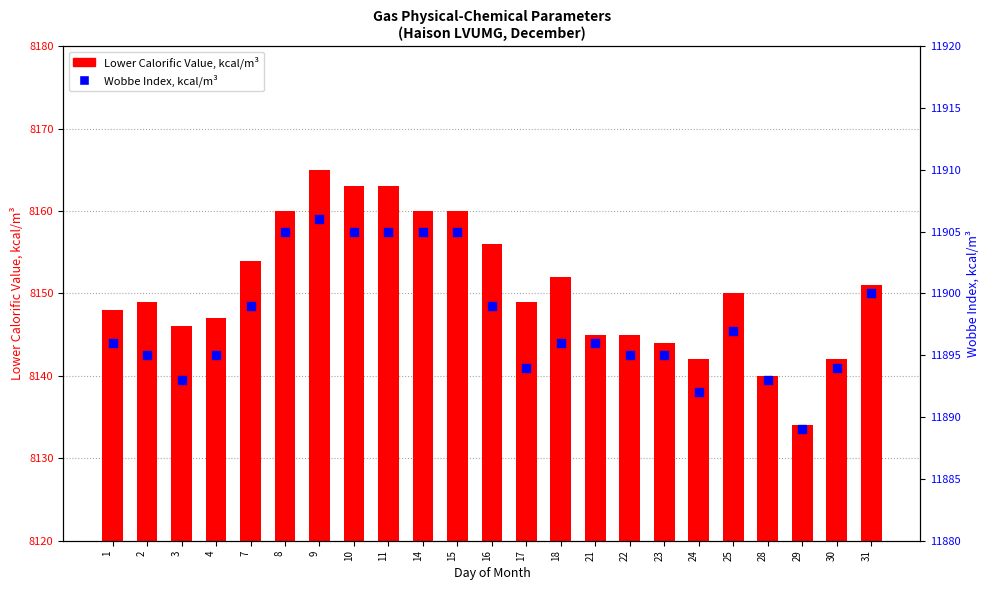

Which series has the largest total across all categories?

Wobbe Index, kcal/m³